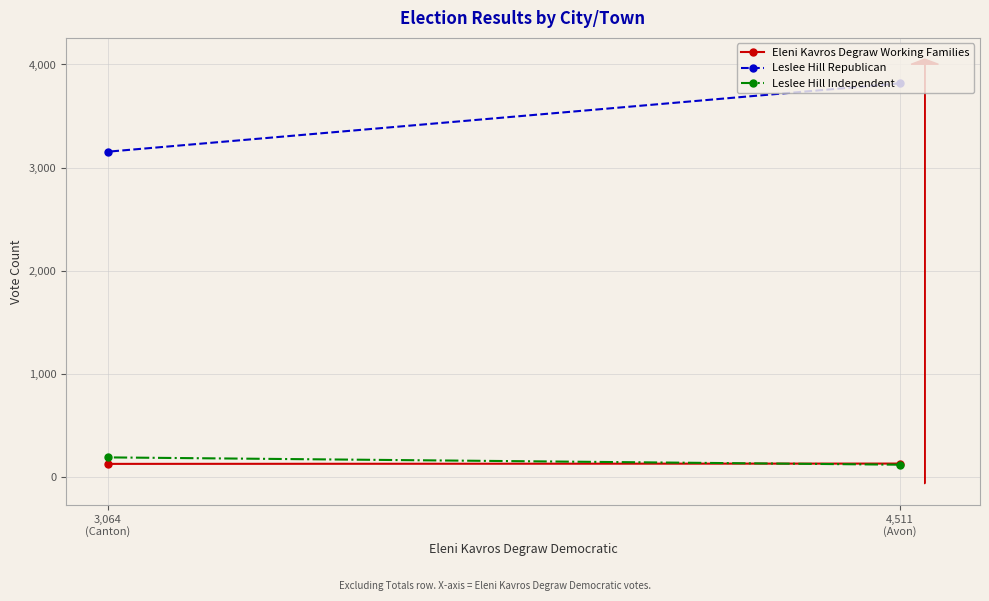

Reading left to right, what are all the values shown in this chart?

Eleni Kavros Degraw Working Families: 4,511
(Avon)=130	3,064
(Canton)=127
Leslee Hill Republican: 4,511
(Avon)=3817	3,064
(Canton)=3154
Leslee Hill Independent: 4,511
(Avon)=119	3,064
(Canton)=190